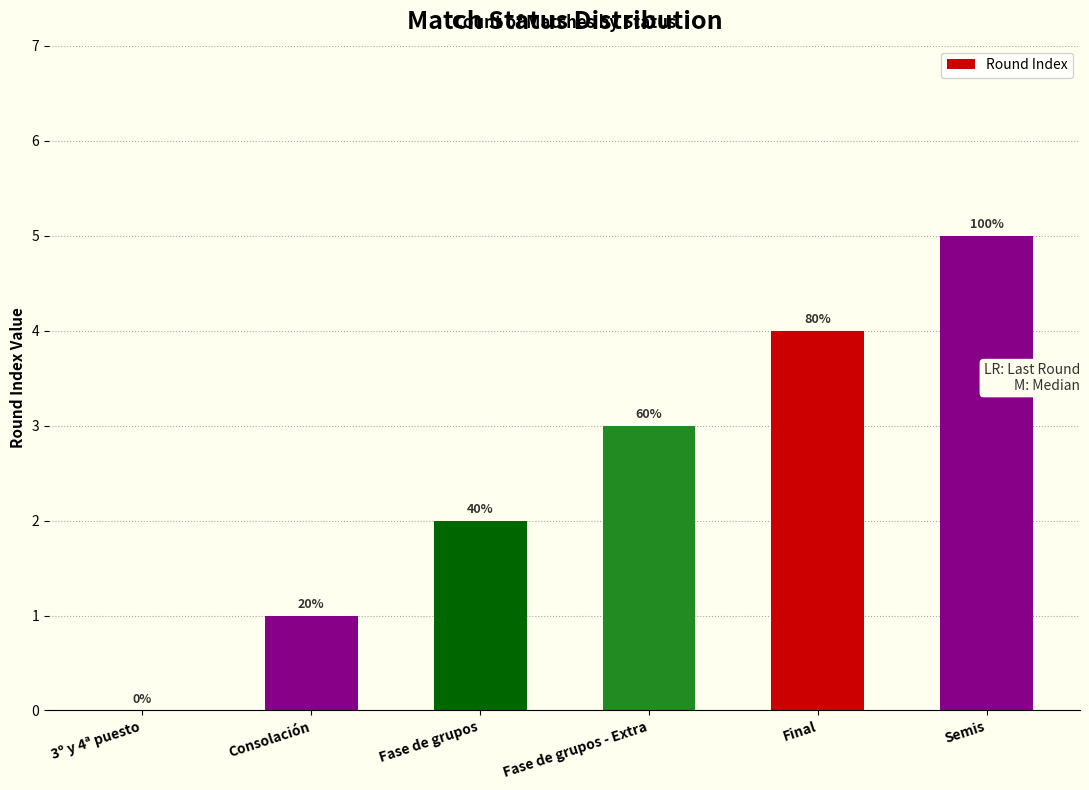

What is the difference between the values at Final and Fase de grupos?

2